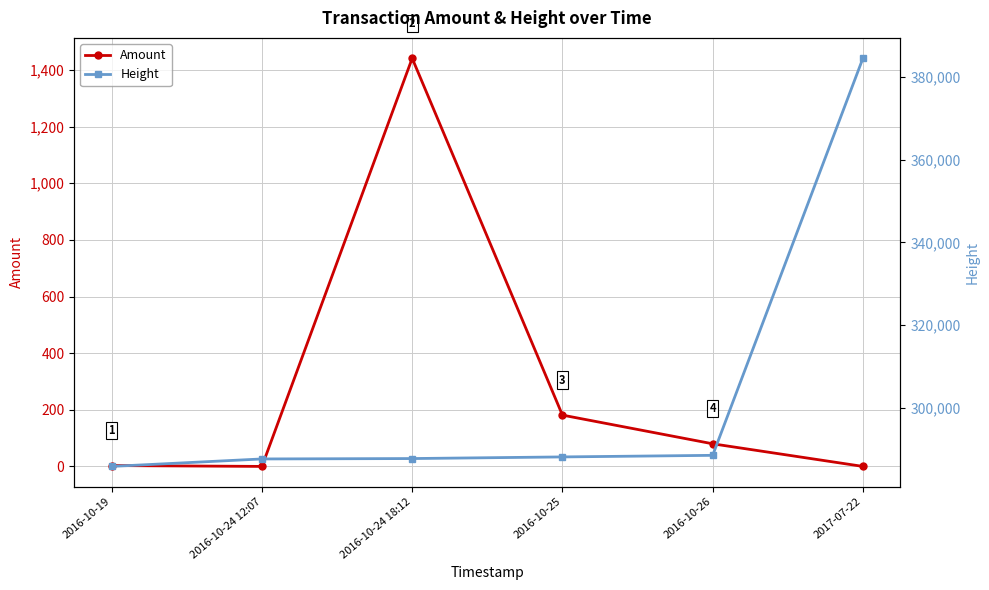

Reading right to left, extract all data points from this chart.

Amount: 0.0	79.9	181.2	1441.2	0.0	3.0
Height: 384516.0	288556.0	288172.0	287778.0	287683.0	285879.0